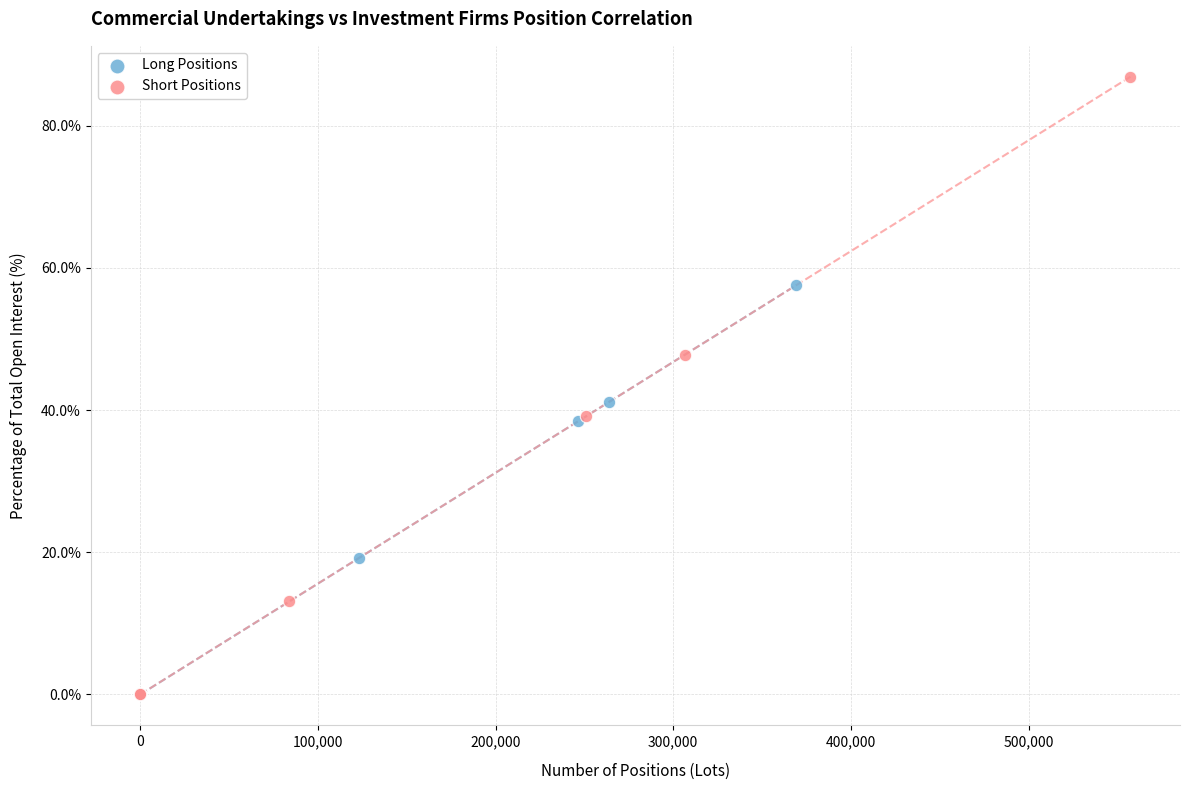

Which series contains the highest Y value?

Short Positions